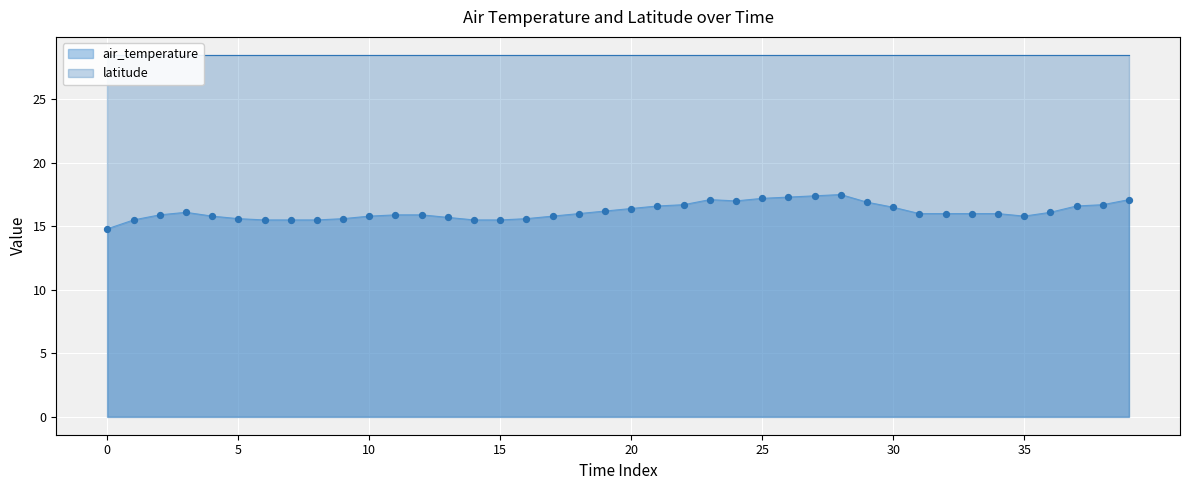

What is the lowest value of the air_temperature series?

14.8